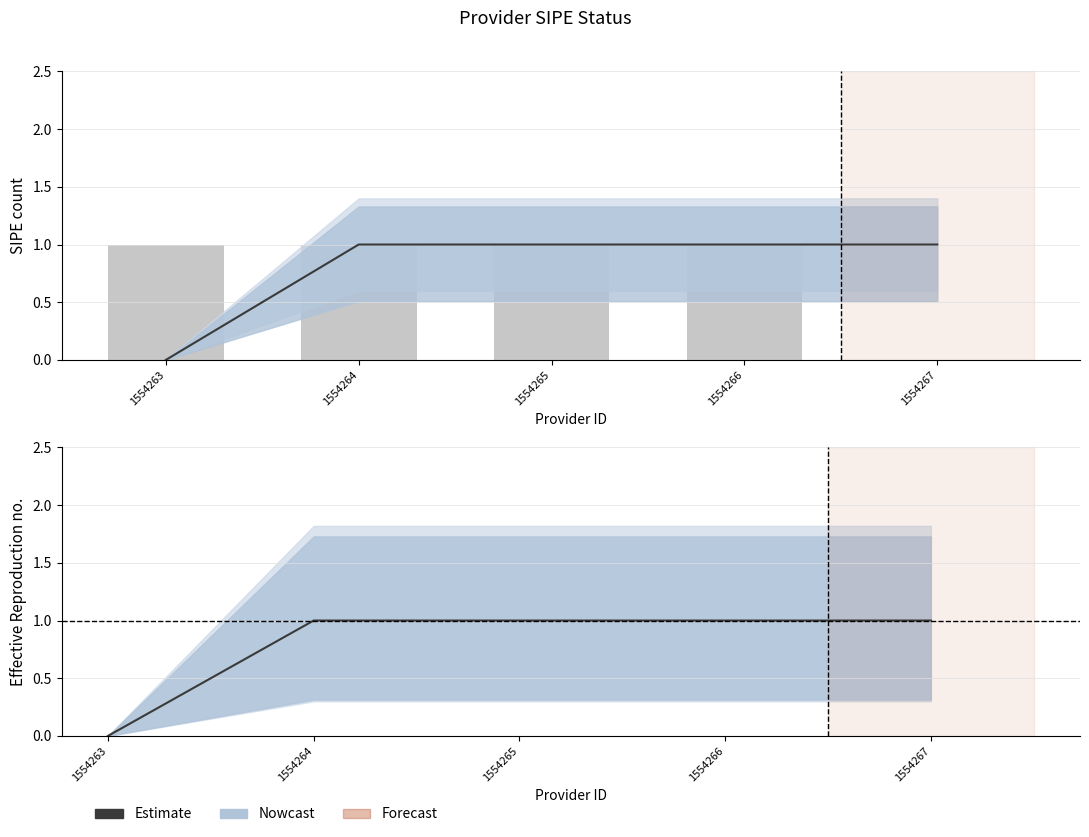

Where is the data nearest to the value 0?

1554263